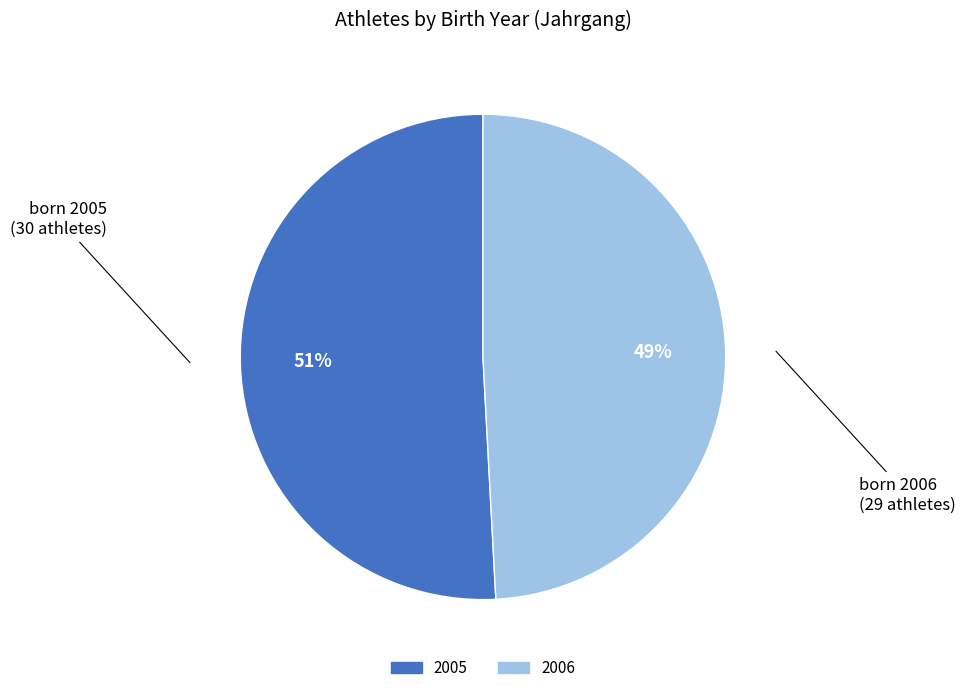

To the nearest percent, what is the difference between the 2005 and 2006 slice percentages?

2%